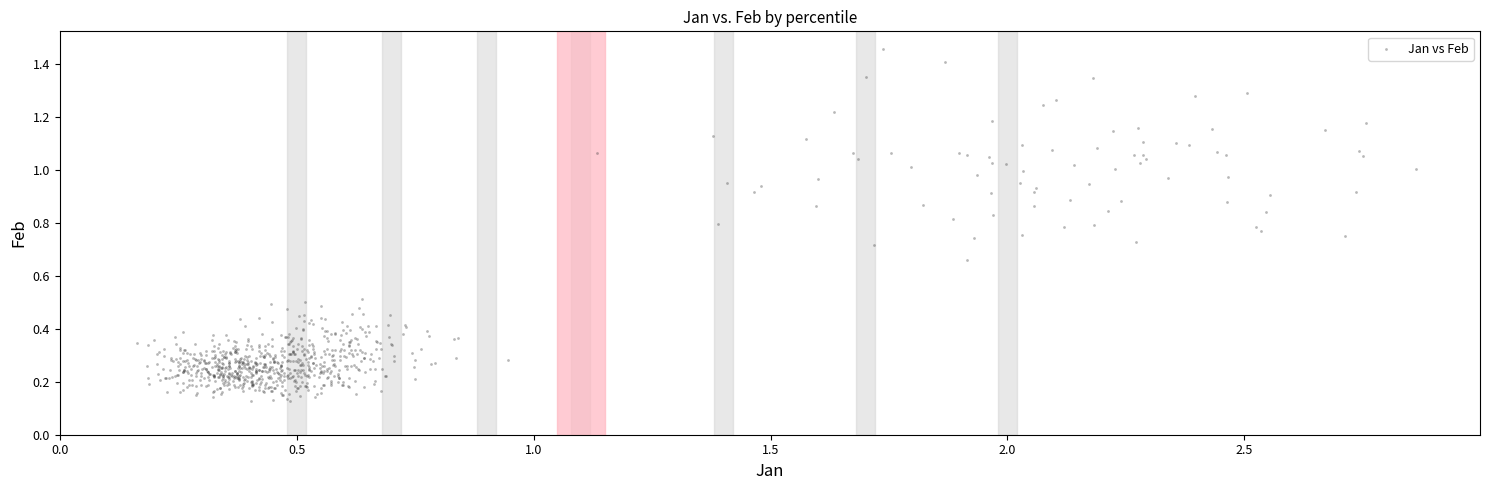

What is the range of X values (max minus min)?

2.7